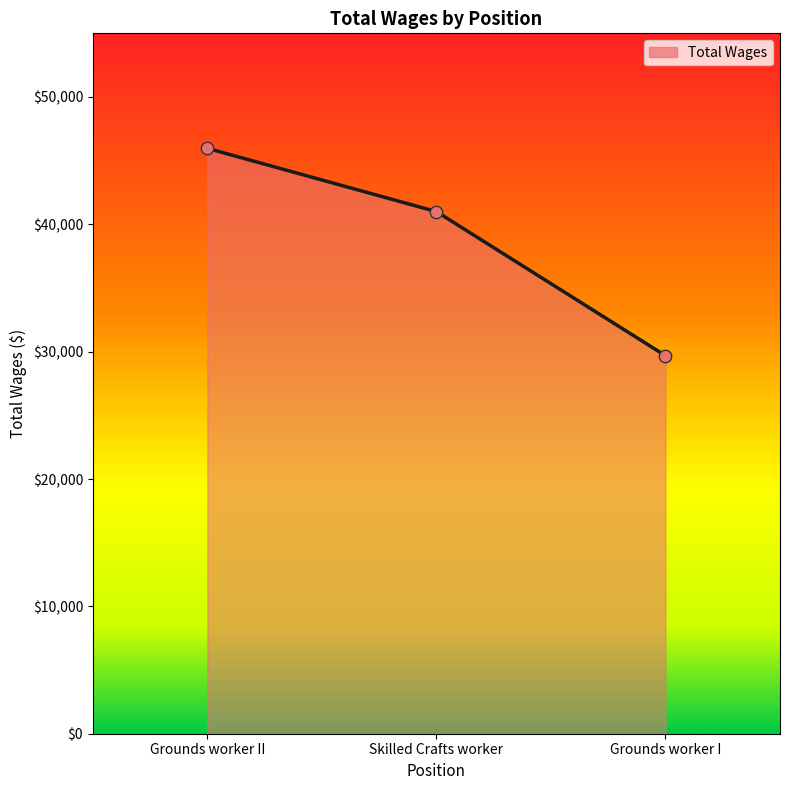

What is the ratio of the value at Grounds worker II to the value at Skilled Crafts worker?

1.1